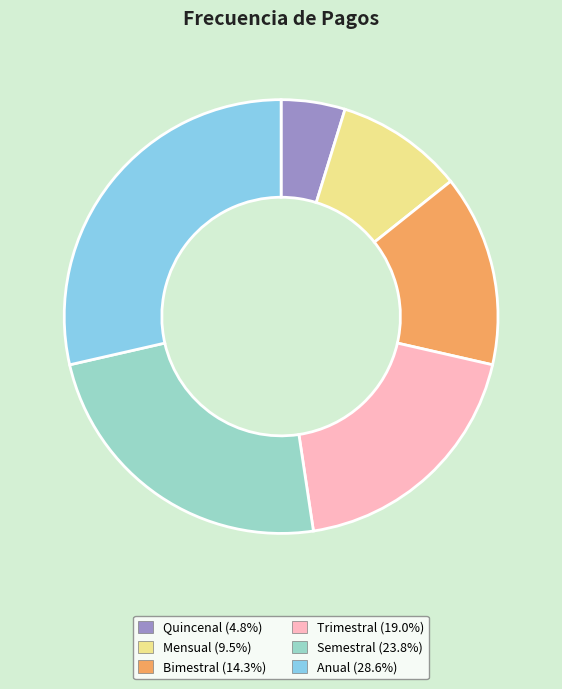

Which has a higher value, Semestral or Anual?

Anual